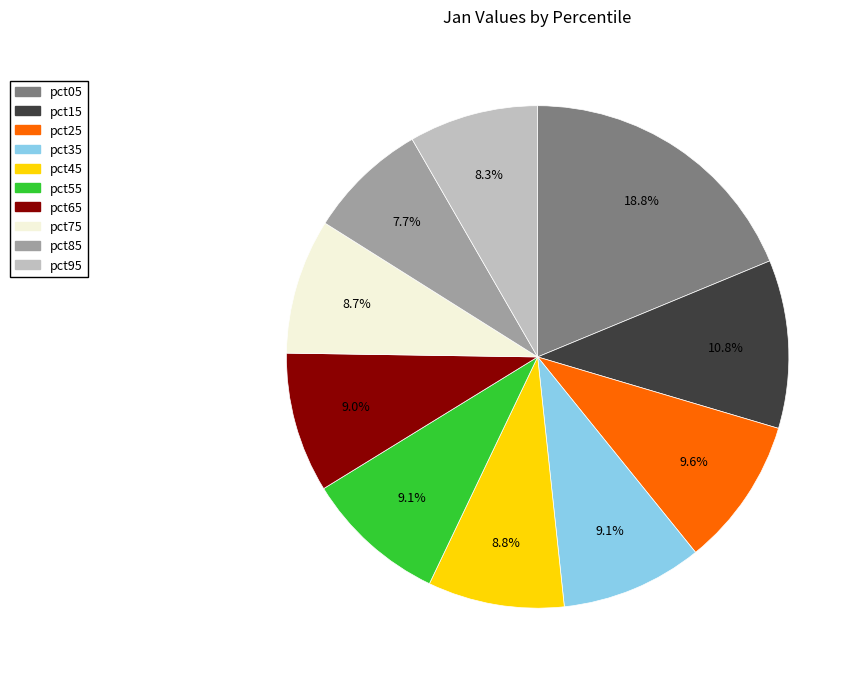

Is pct95 the majority of the pie?

No